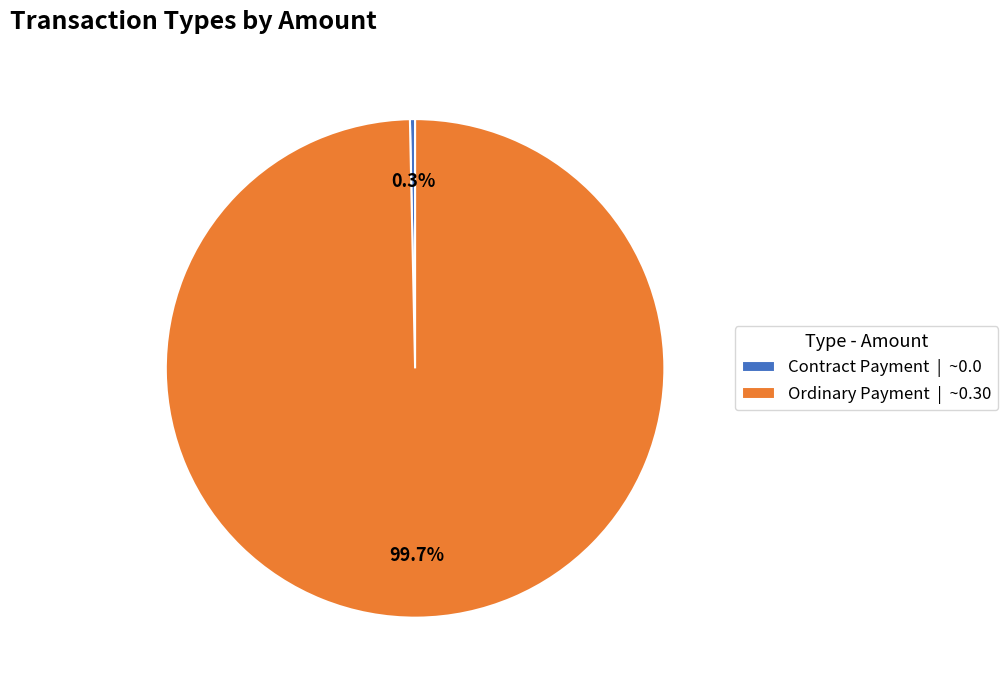

Rank the categories by value from lowest to highest.

Contract Payment, Ordinary Payment